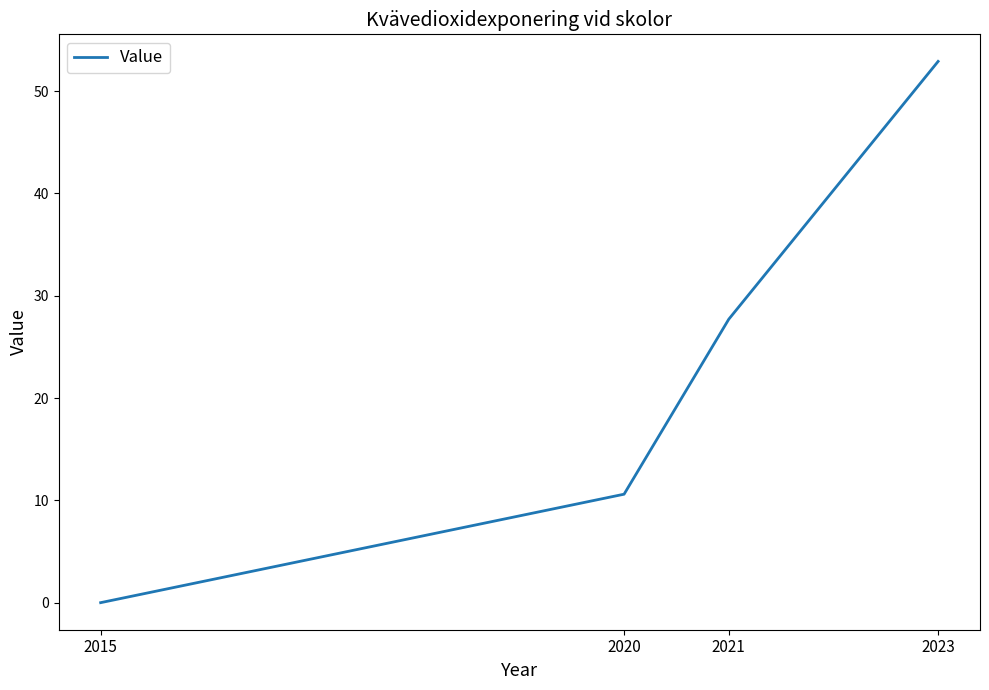

What is the maximum value shown in the chart?

52.9